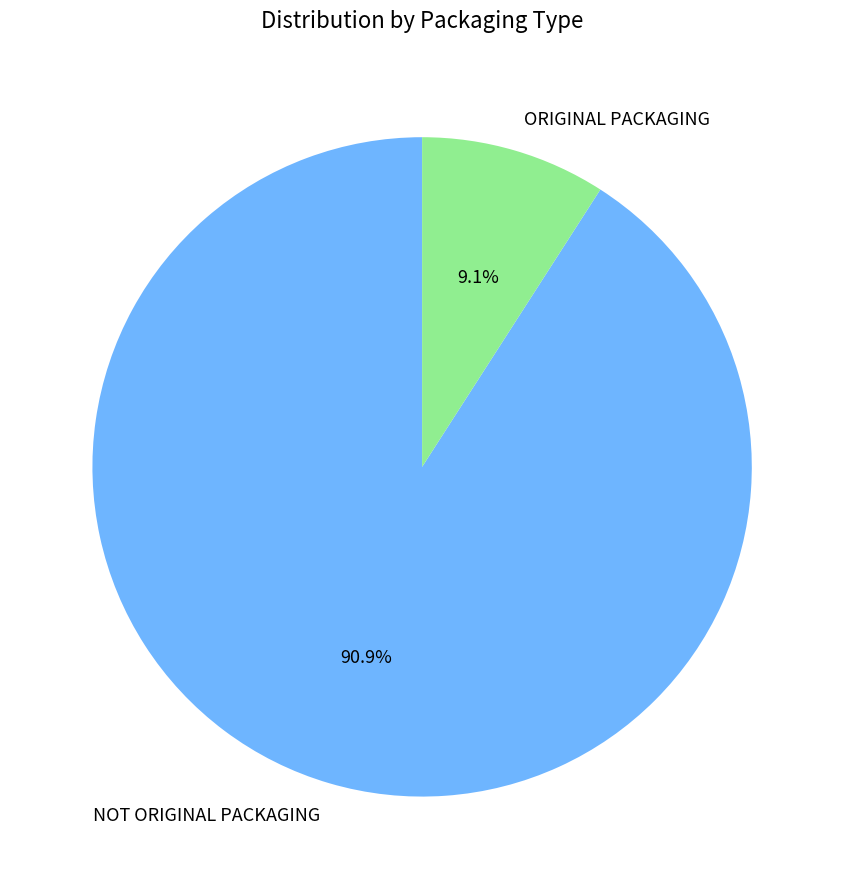

Which slice is the smallest?

ORIGINAL PACKAGING